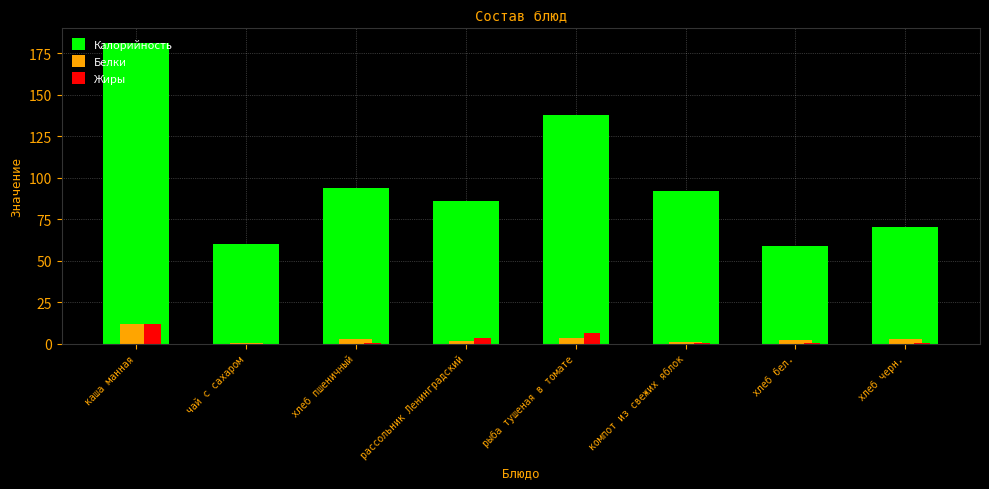

Which series has the largest total across all categories?

Калорийность